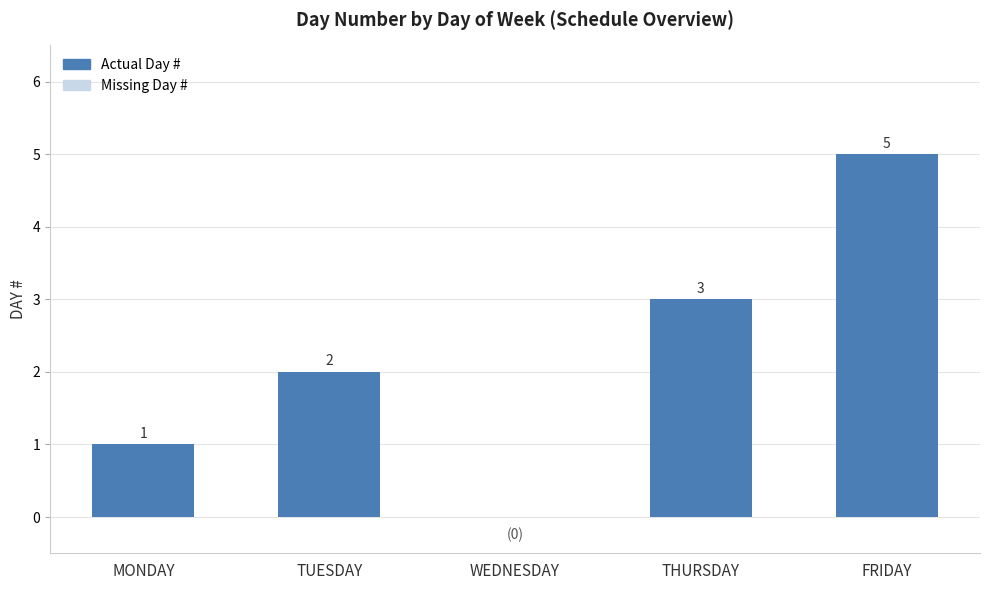

How many distinct data groups are displayed?

1